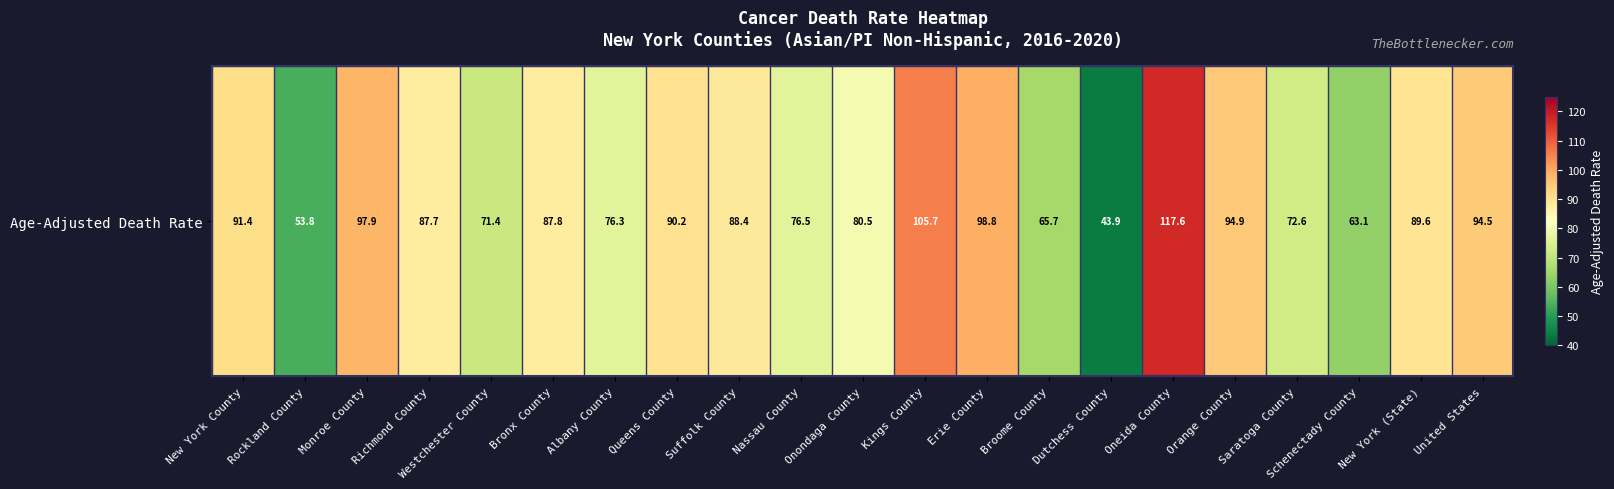

Approximately how many times larger is the value at Monroe County compared to Broome County?

1.5